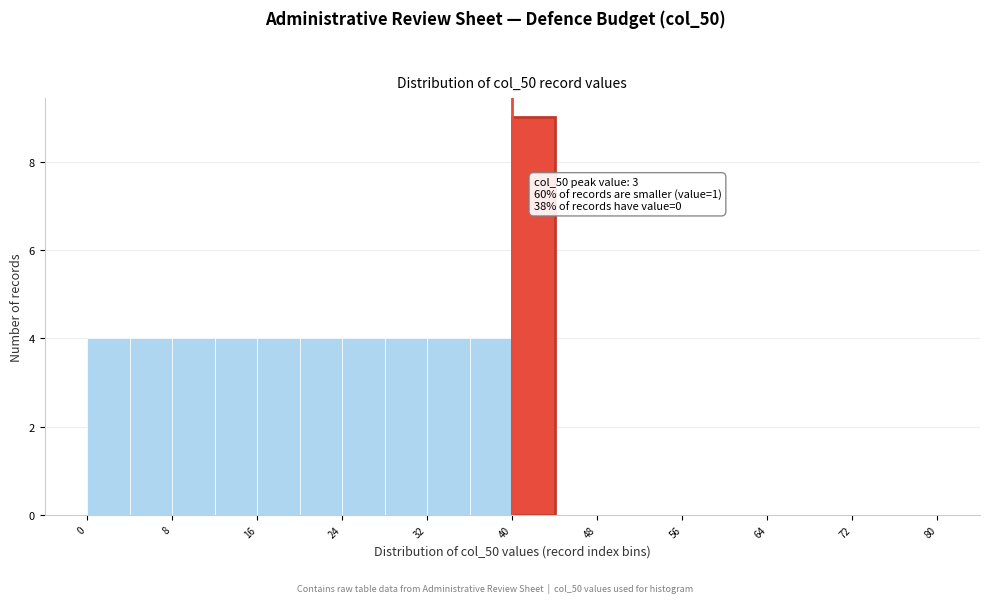

Over which range of the x-axis is the bar tallest?

40 to 44